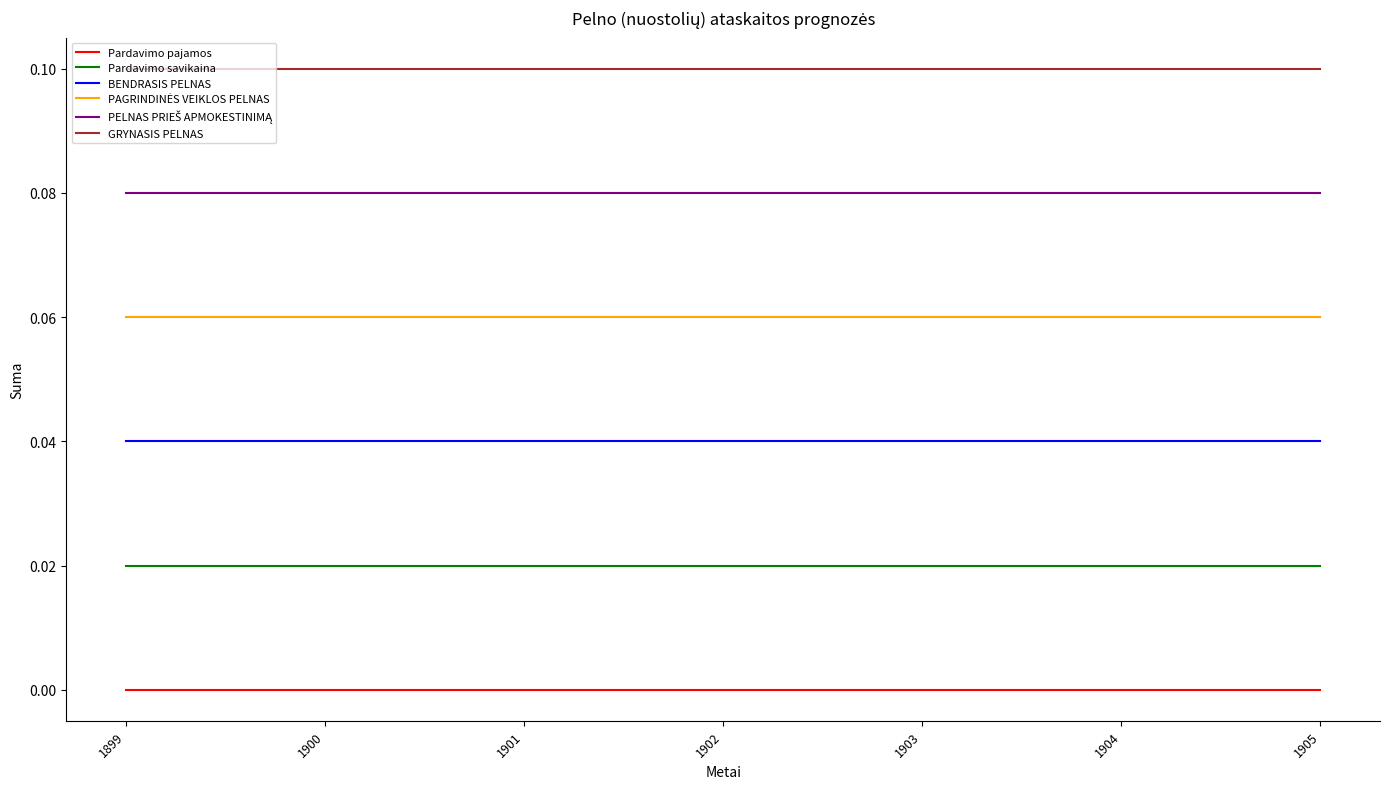

True or false: Pardavimo savikaina and GRYNASIS PELNAS cross at least once.

False